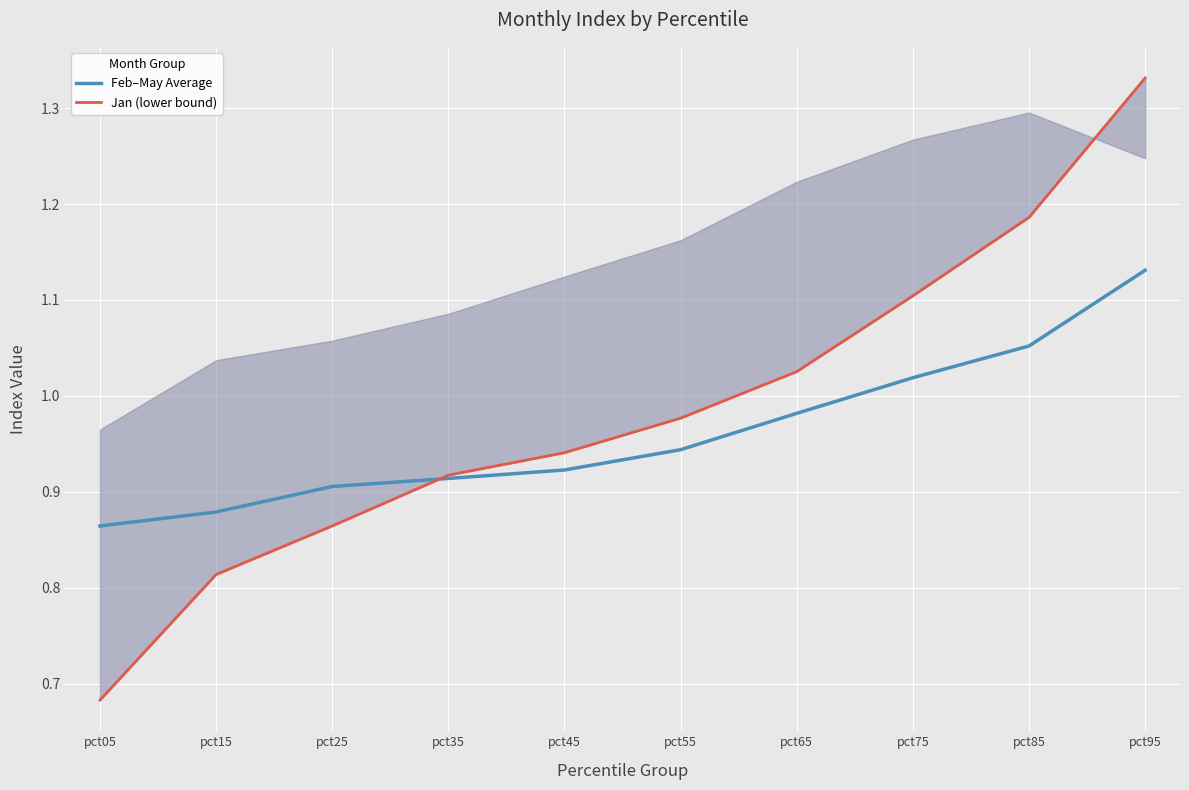

How many intersections are there between Jan (lower bound) and Feb–May Average?

1